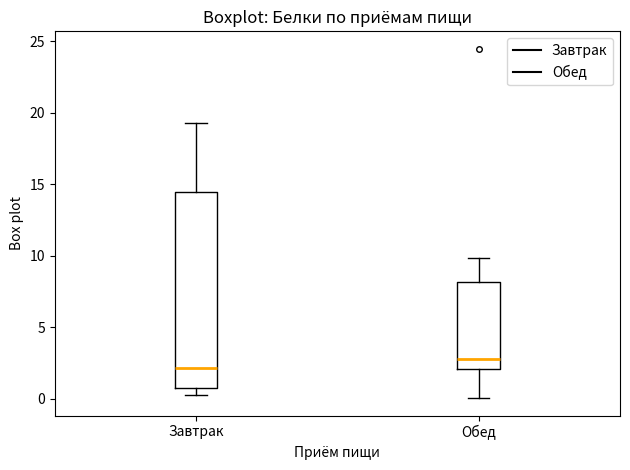

Reading left to right, read every box against the y-axis: the position of its median line, the range the box covers, and the ends of its whiskers. The values are not printed on the chart, so give them approximately, as read against the axis.

Завтрак: median 2.0, box 0.5 to 14.5, whiskers 0.5 (just below the box's lower edge) to 19.5
Обед: median 3.0, box 2.0 to 8.0, whiskers 0.0 to 10.0